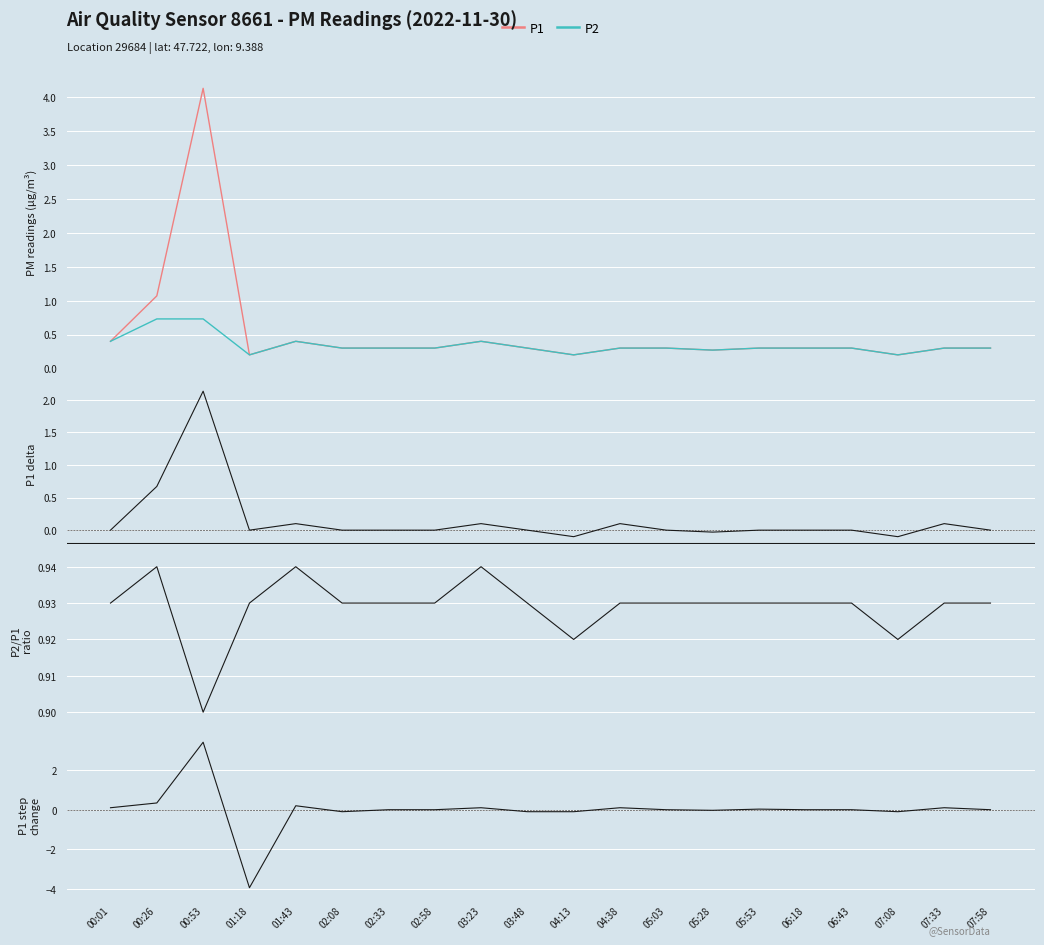

Where is P1 delta nearest to the value 1?

00:26